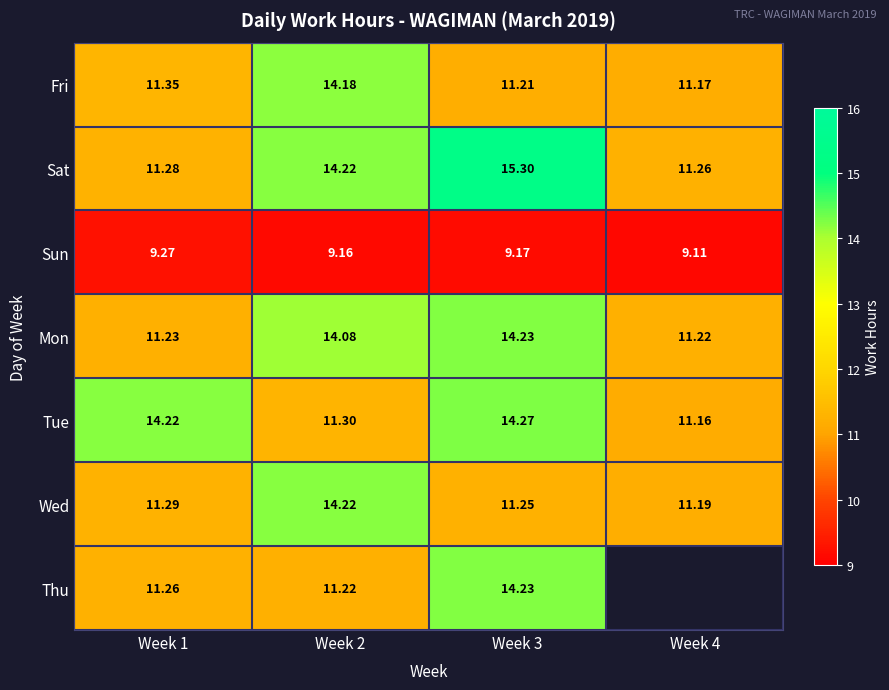

Which series changed the most between Week 1 and Week 3?

Sat